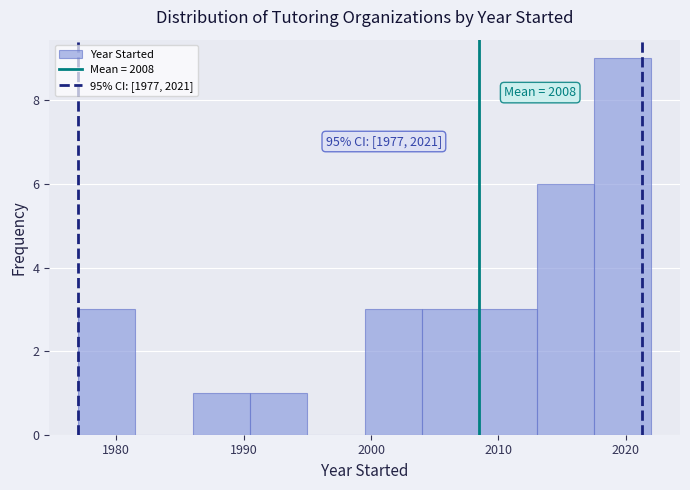

Over which range of the x-axis is the bar tallest?

2017.5 to 2022.0